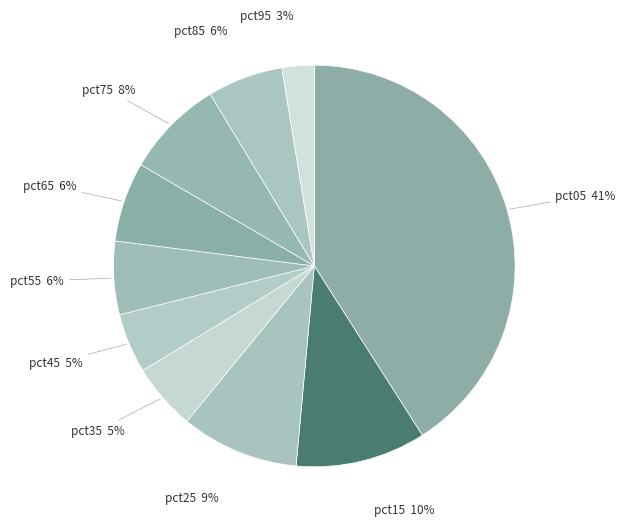

Which slice is the smallest?

pct95